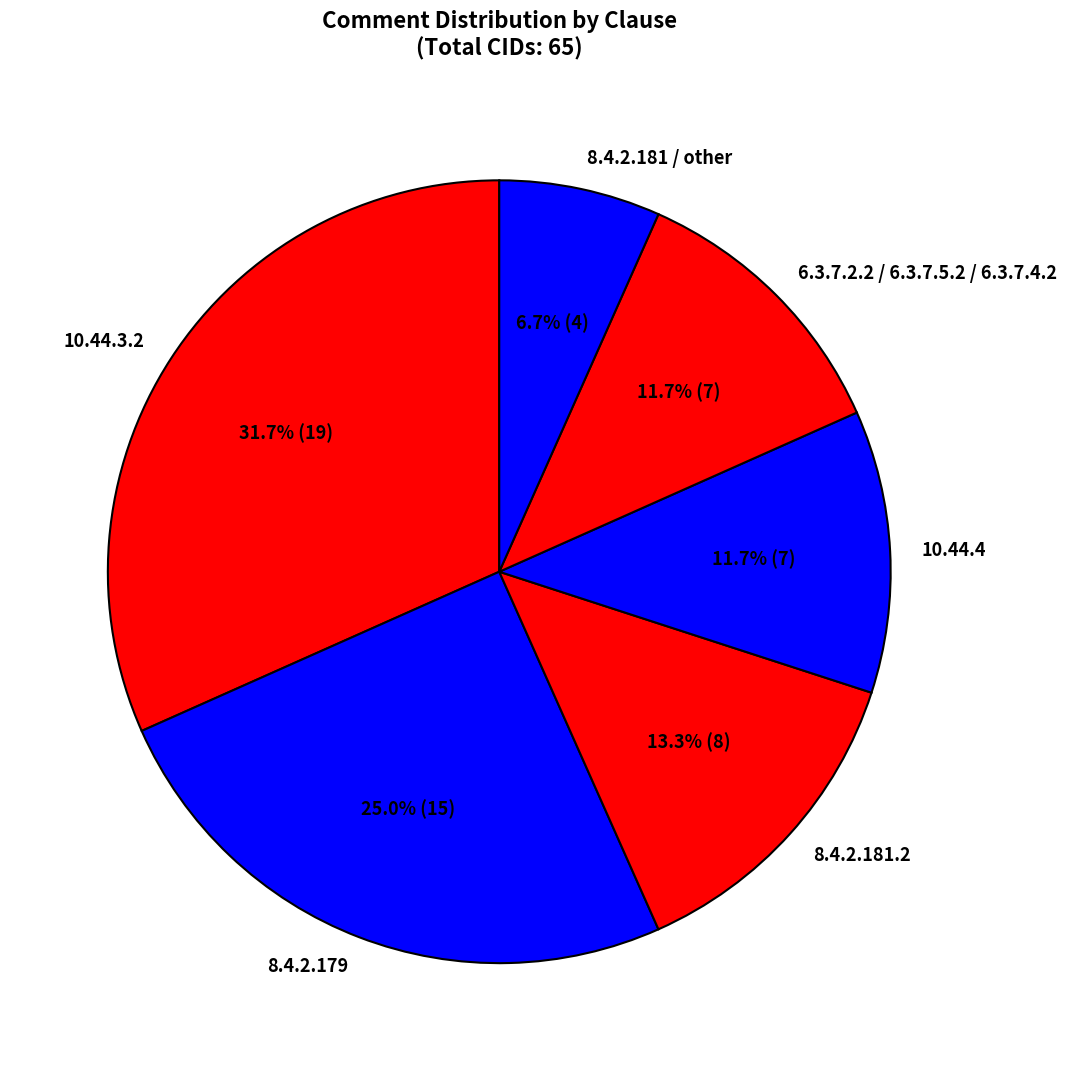

Which slice is the smallest?

8.4.2.181 / other